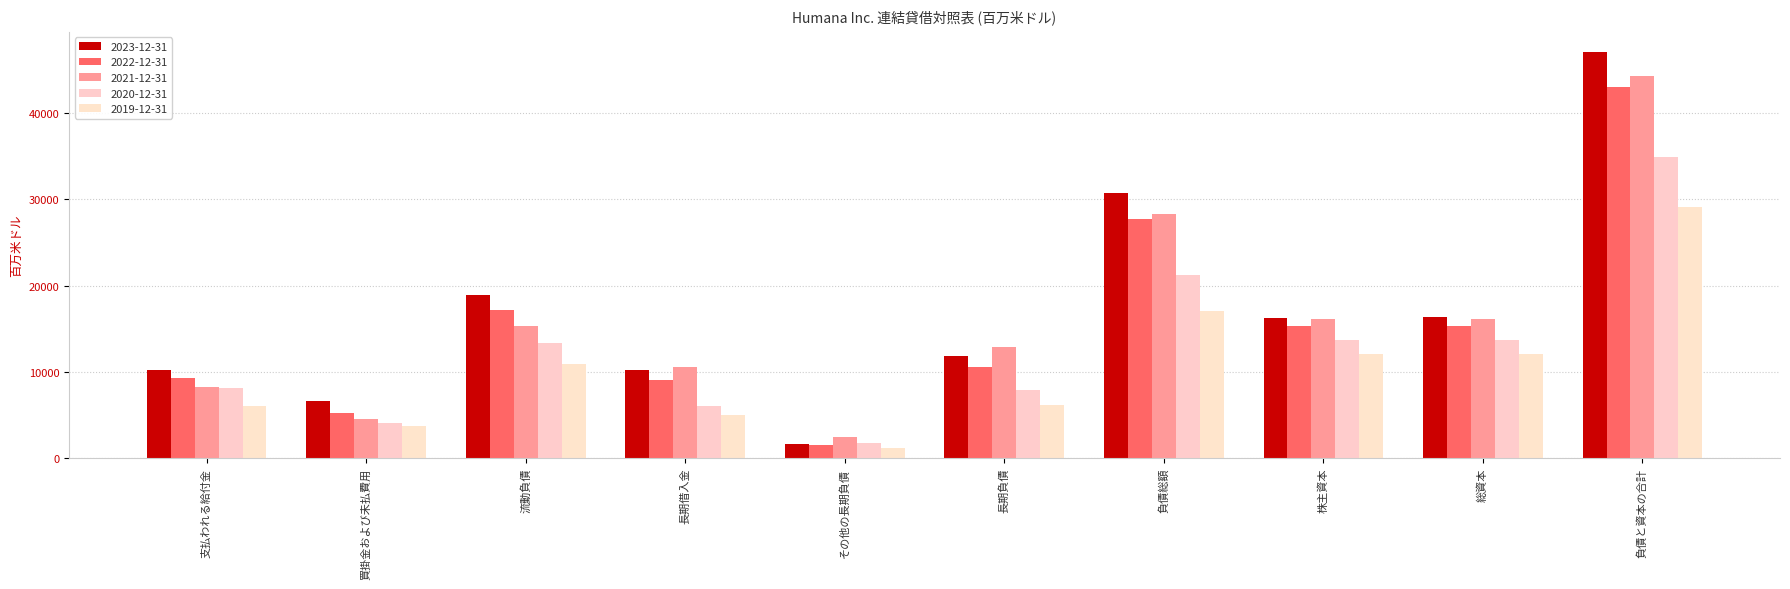

What is the spread (max minus min) of values at 流動負債?

7943